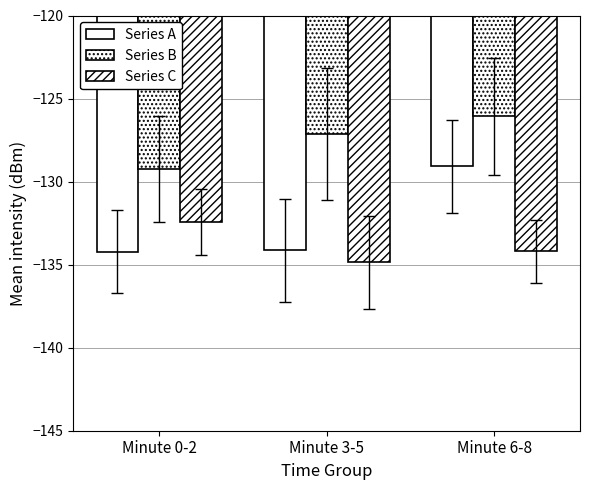

What position from the left is Minute 6-8?

3